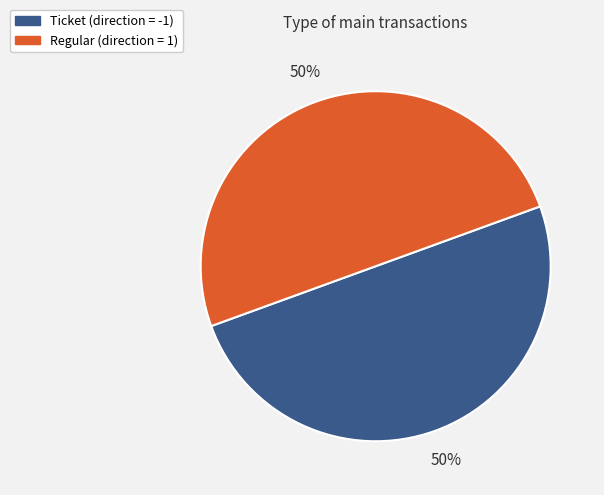

To the nearest percent, what is the average slice percentage?

50%